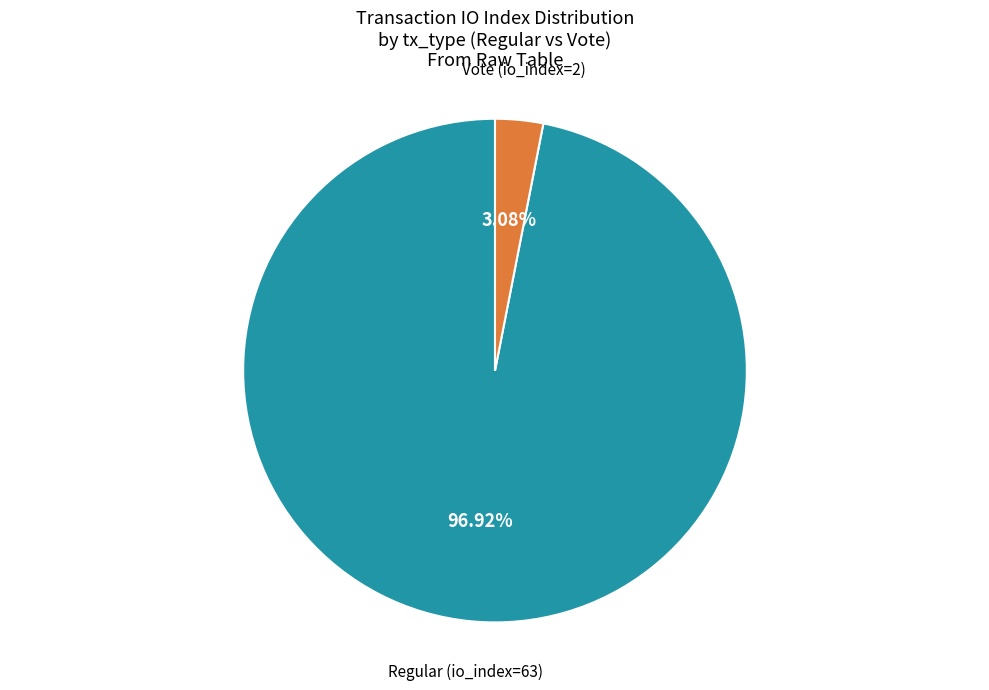

Does any single category account for the majority?

Yes